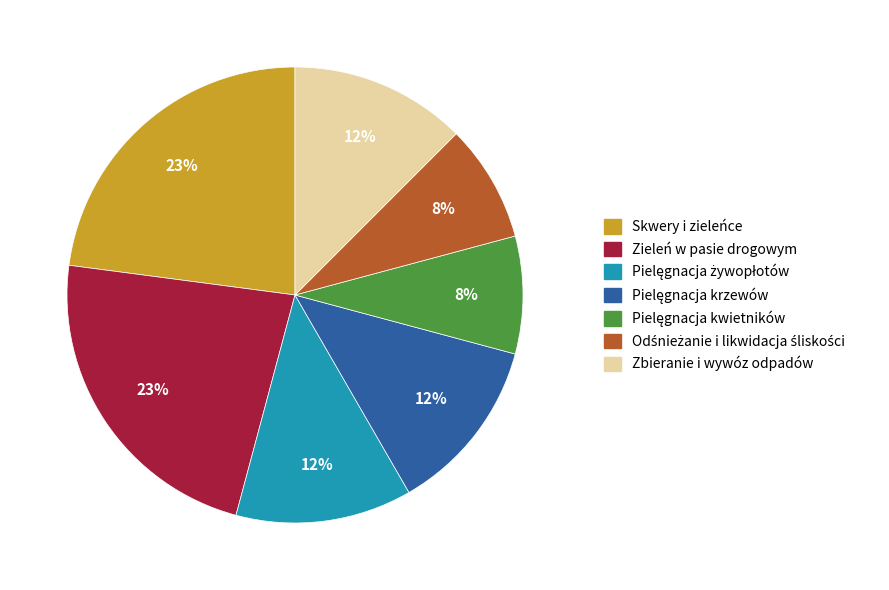

Is there any slice that represents more than half of the pie?

No